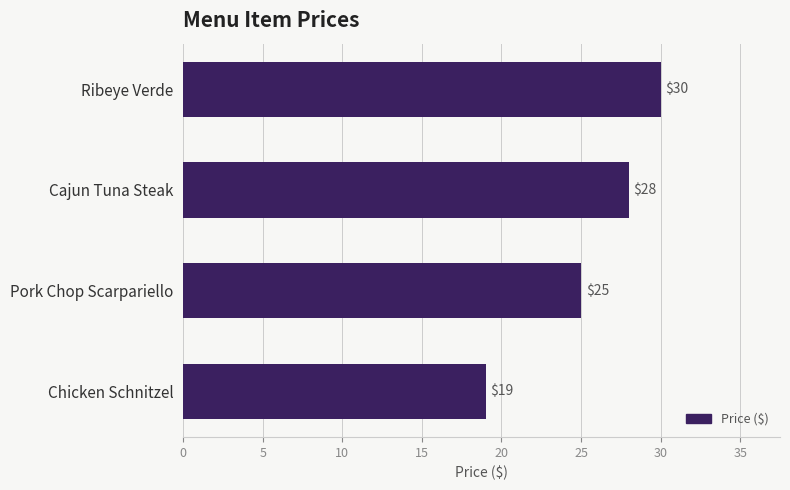

Reading top to bottom, list all the values displayed in this chart.

30	28	25	19